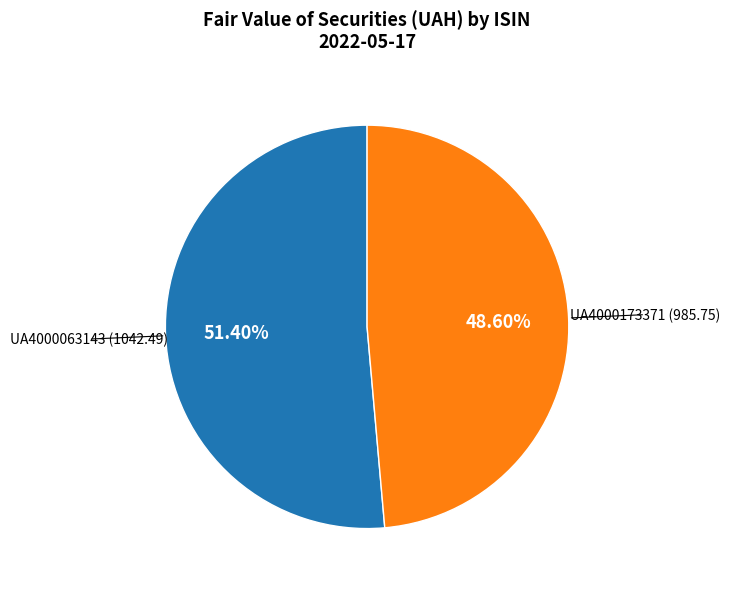

Is there any slice that represents more than half of the pie?

Yes